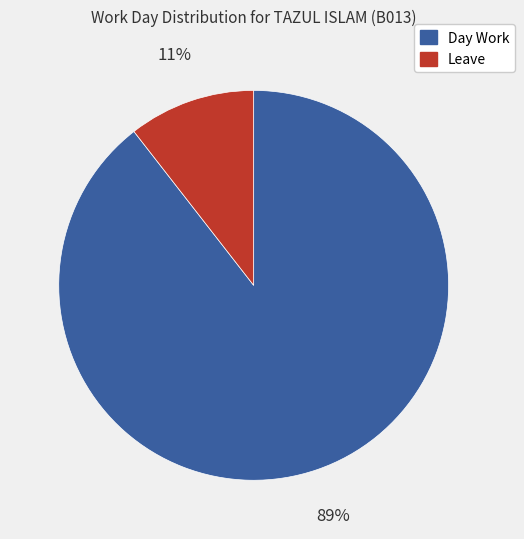

To the nearest percent, what portion does Leave represent?

11%